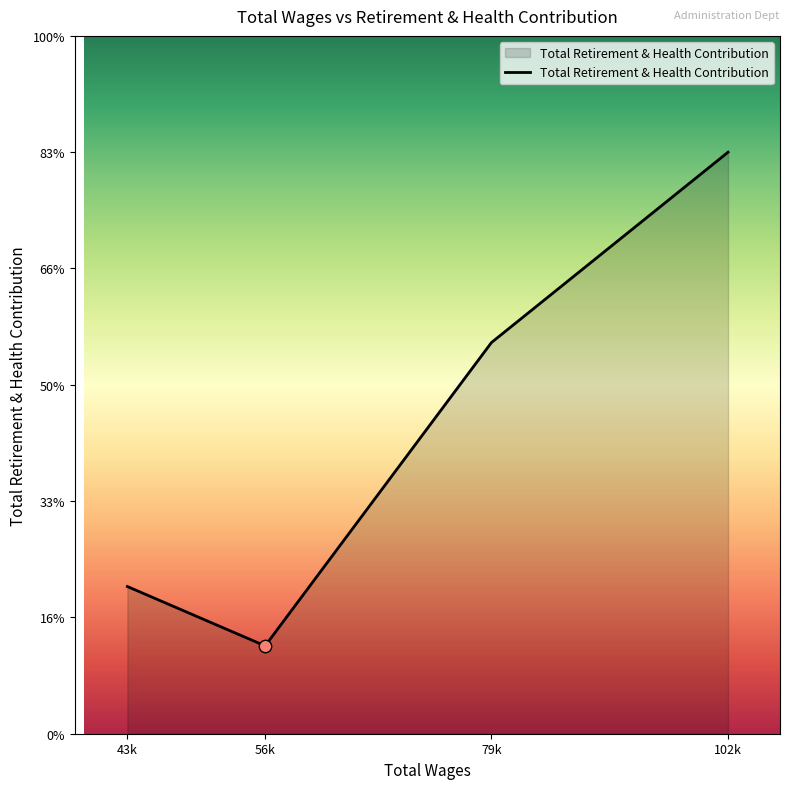

What is the ratio of the value at 56k to the value at 102k?

0.2